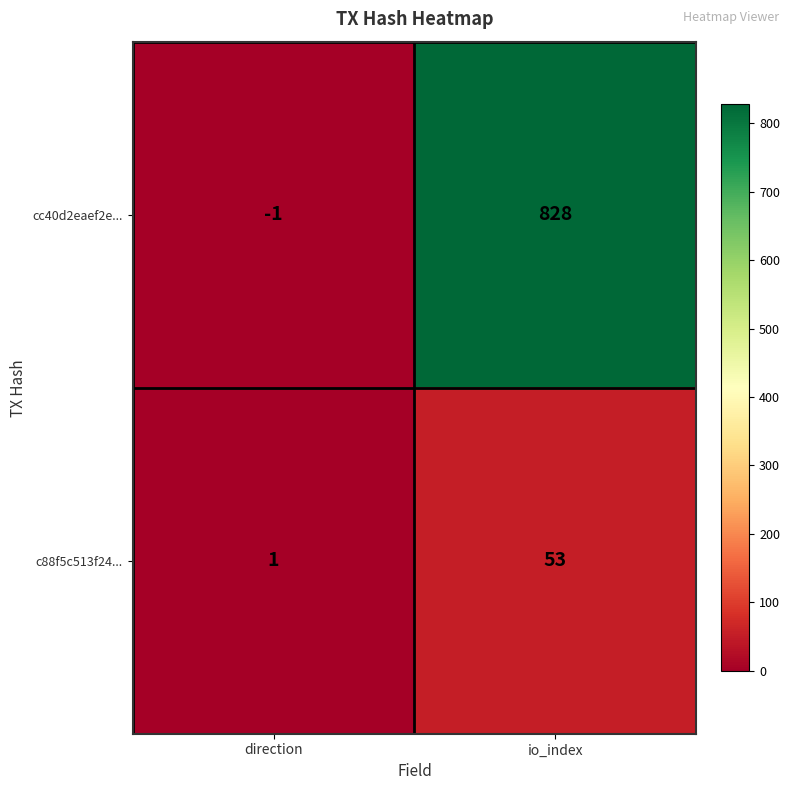

Between direction and io_index, which series saw the biggest shift?

cc40d2eaef2e...